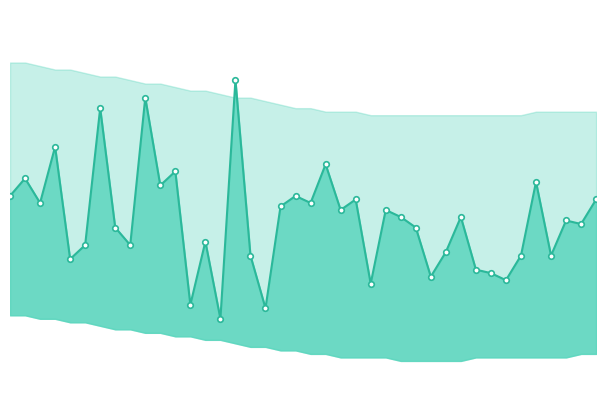

Approximately how many times larger is the value at 37 compared to 18?

1.0